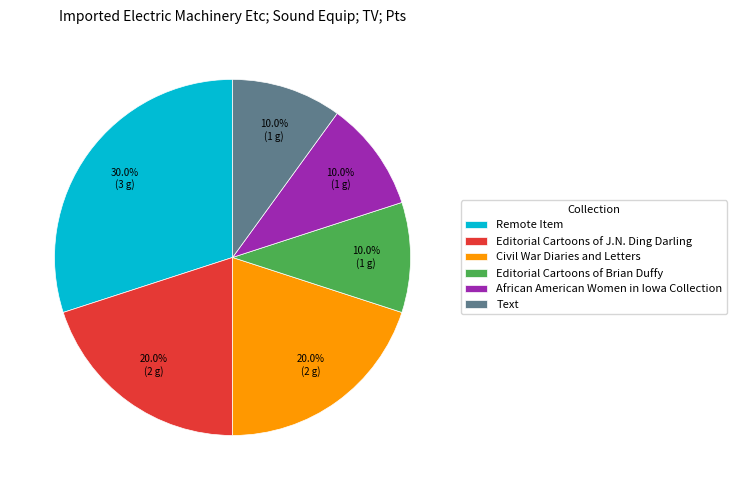

To the nearest percent, what portion does Text represent?

10%